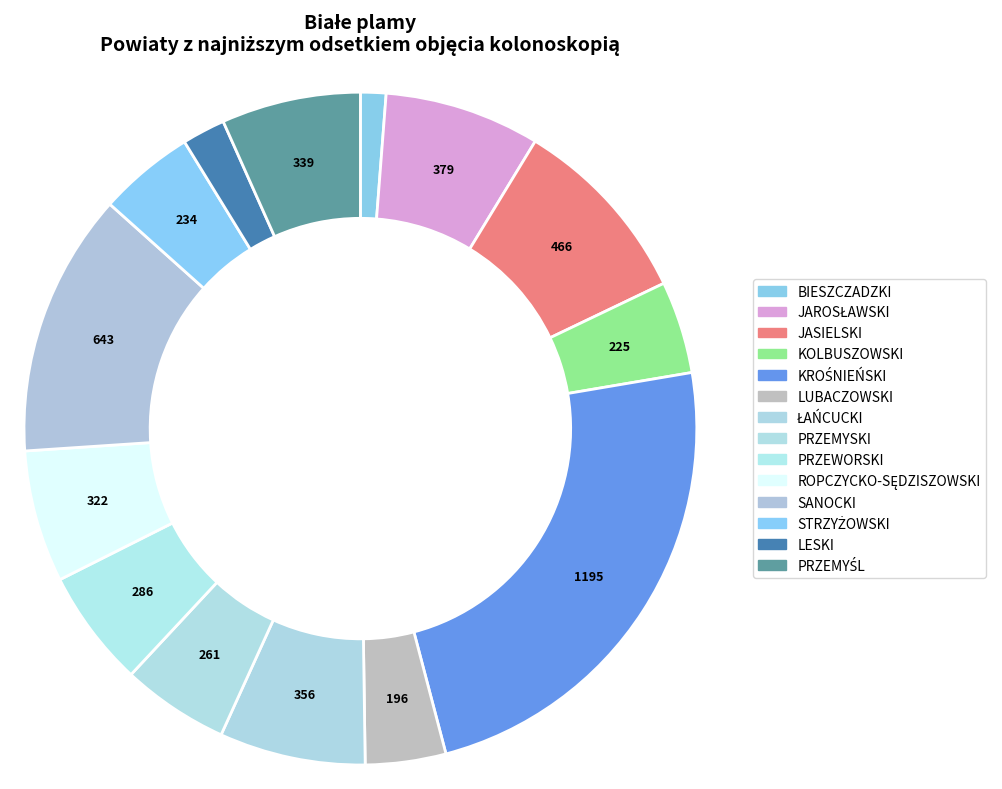

How many slices are in this pie chart?

14